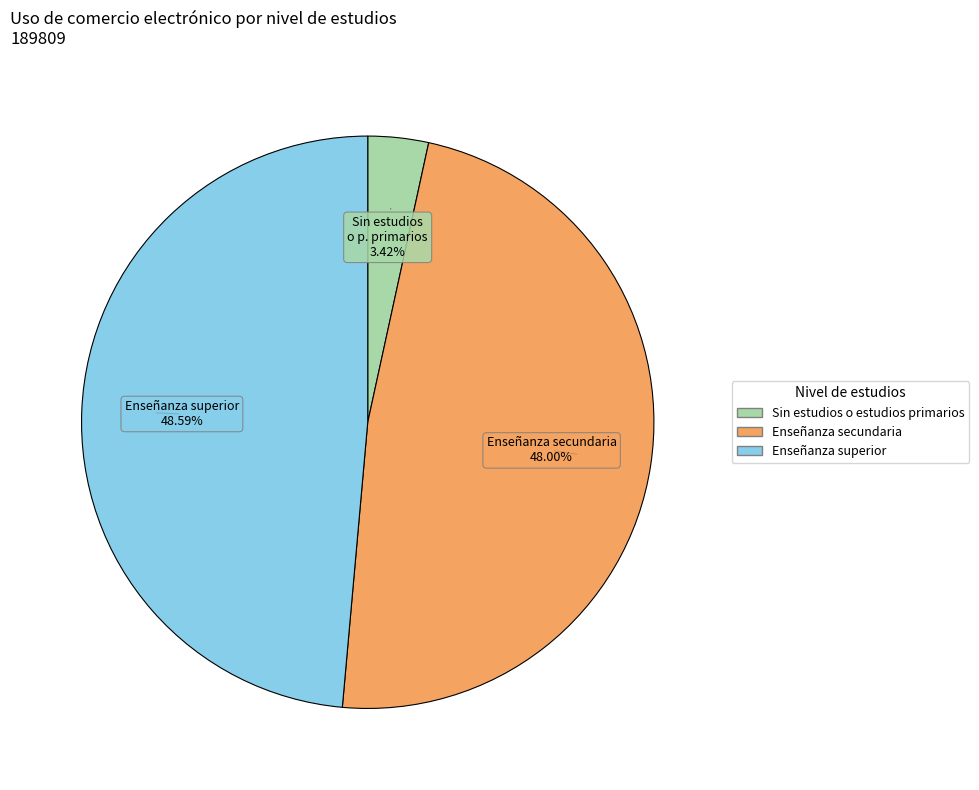

Does Enseñanza secundaria represent more than half of the total?

No